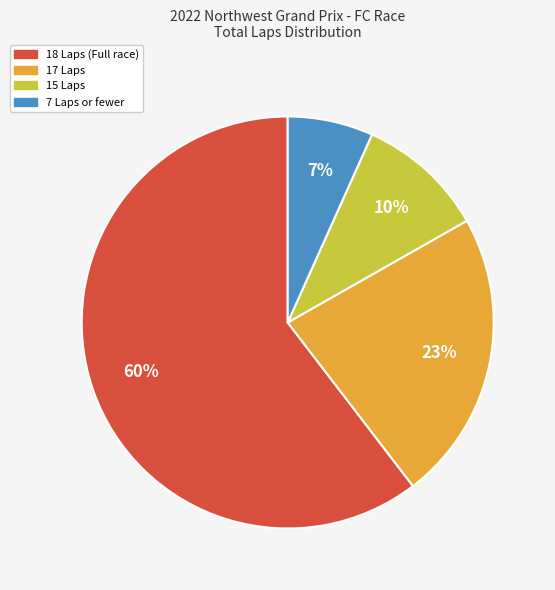

Is there any slice that represents more than half of the pie?

Yes